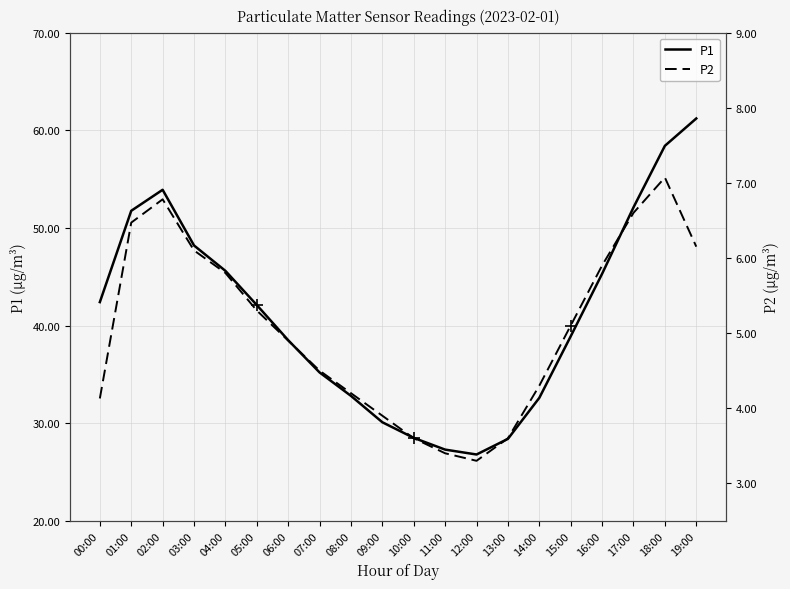

What are all the series names shown in the legend?

P1, P2